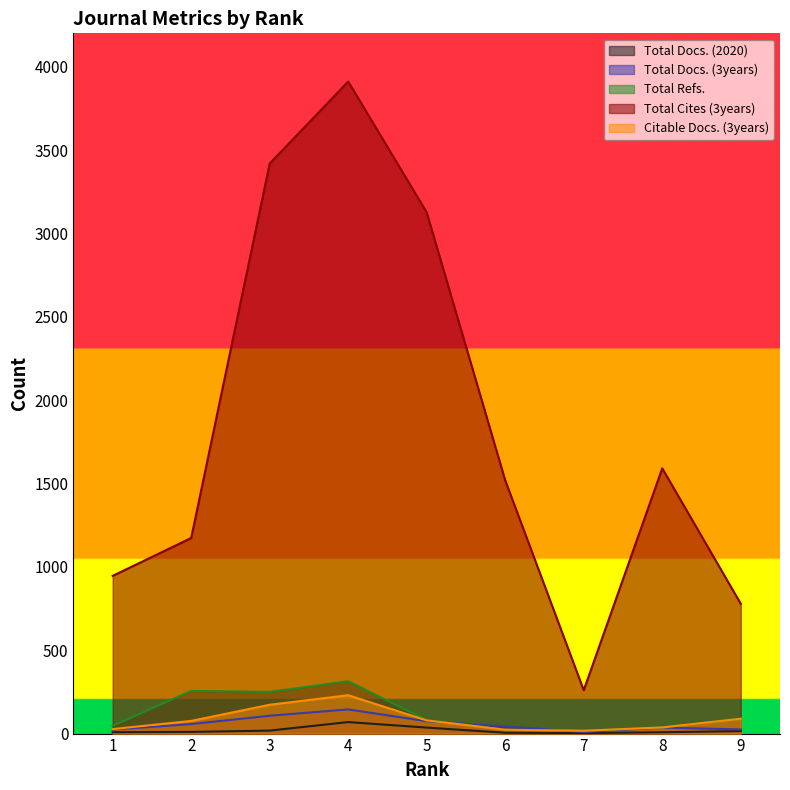

The Total Cites (3years) series shows 1135 at 9. True or false?

False